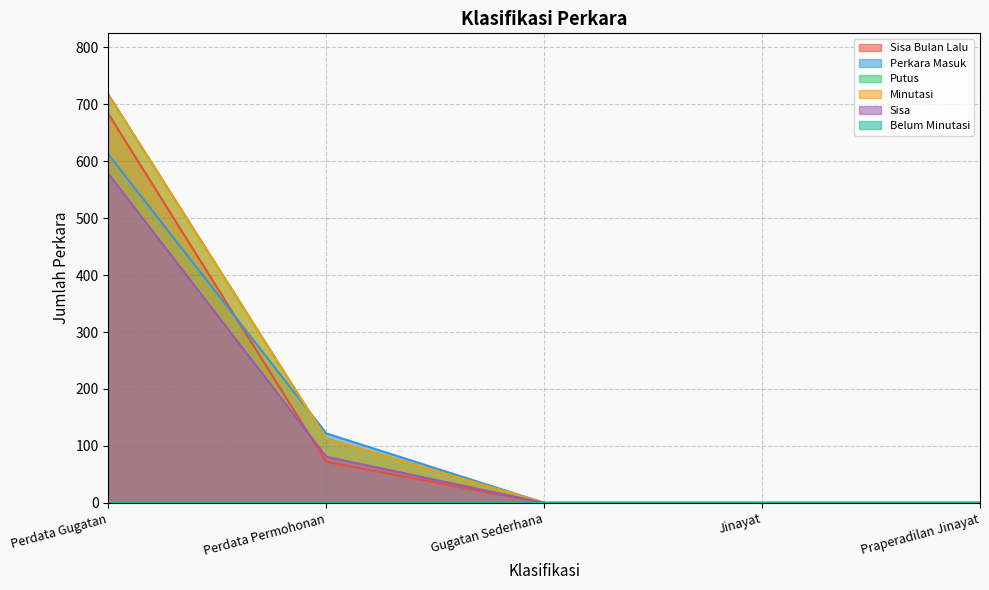

True or false: Sisa has more than 2 points higher than both neighbors.

False